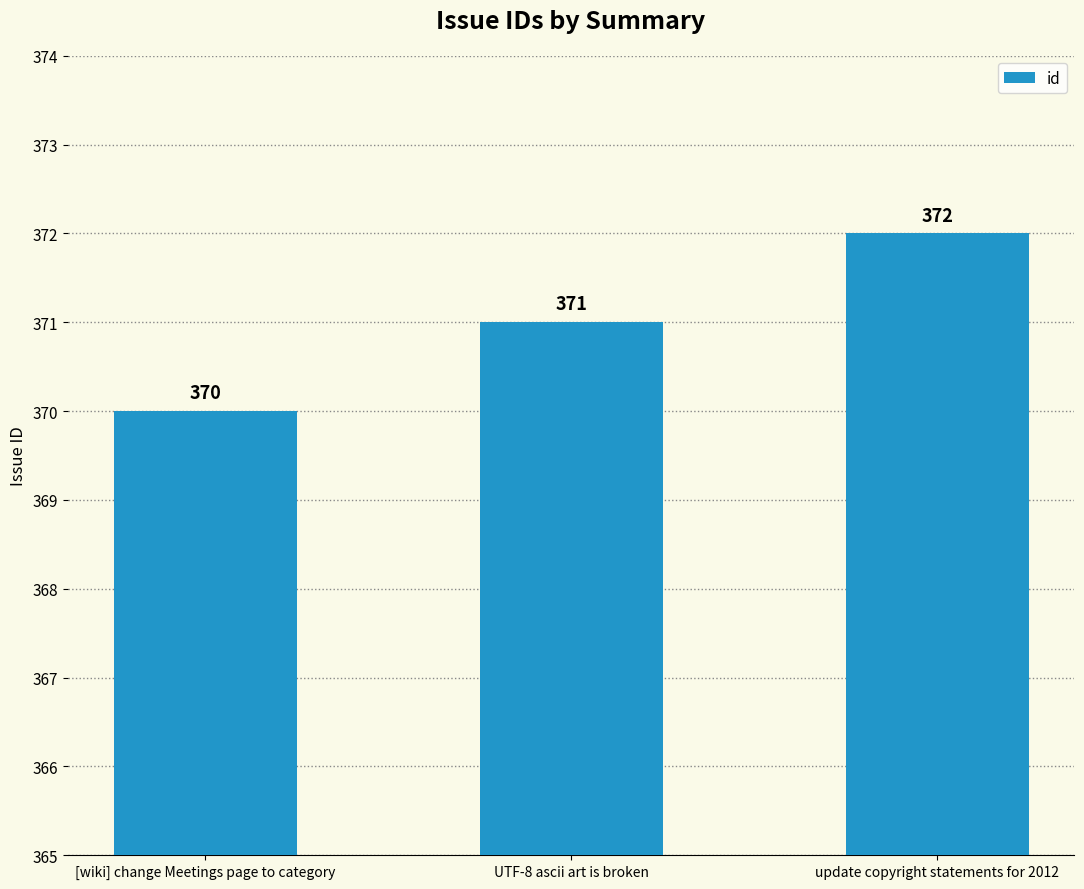

Are the bars grouped side by side (vs. stacked)?

No